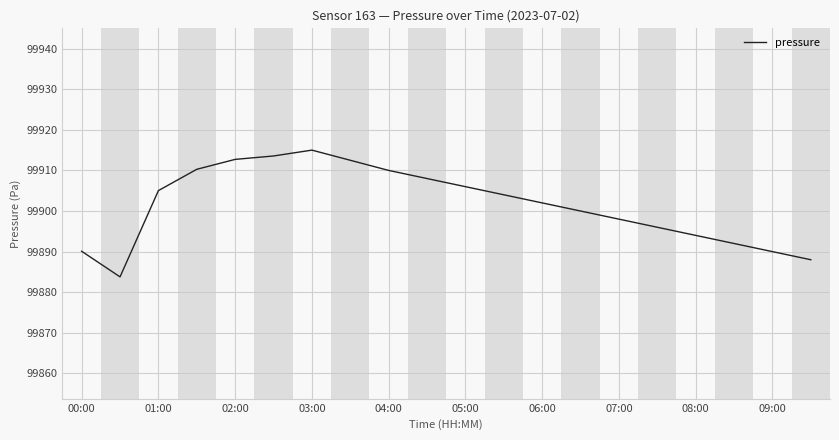

What is the smallest value displayed?

99883.8